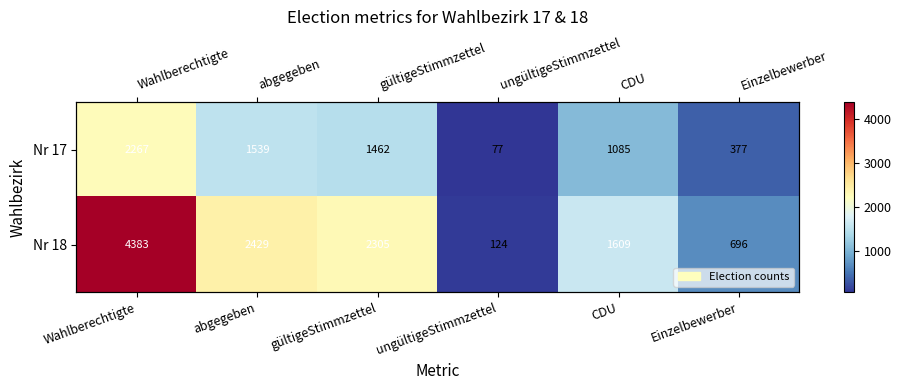

List the series in order of their overall mean, highest first.

Nr 18, Nr 17